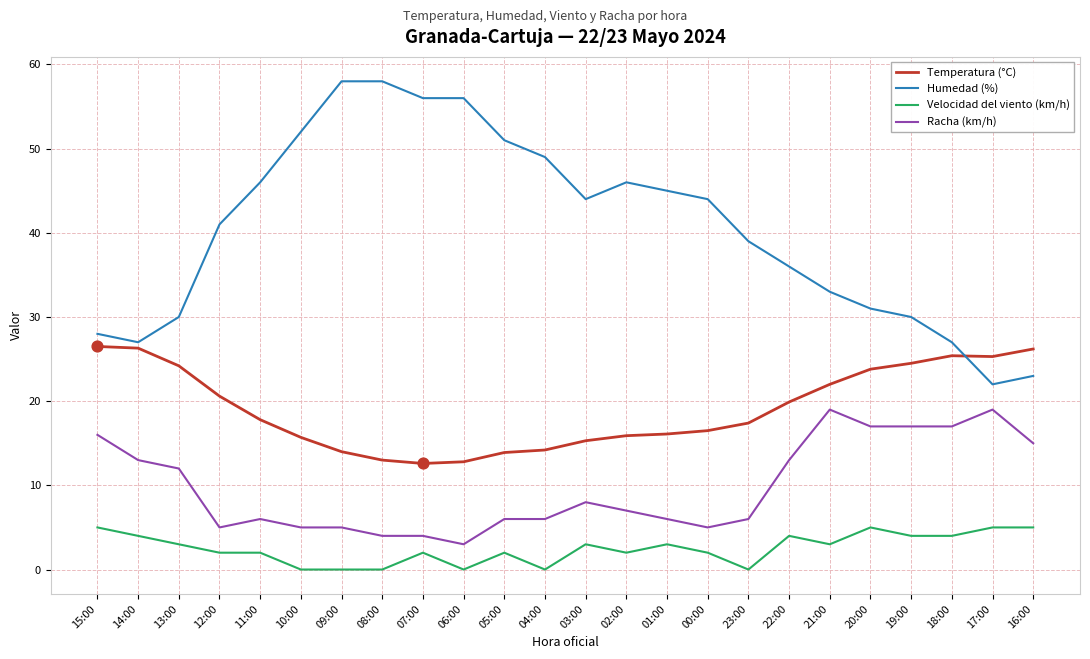

What are all the series names shown in the legend?

Temperatura (°C), Humedad (%), Velocidad del viento (km/h), Racha (km/h)